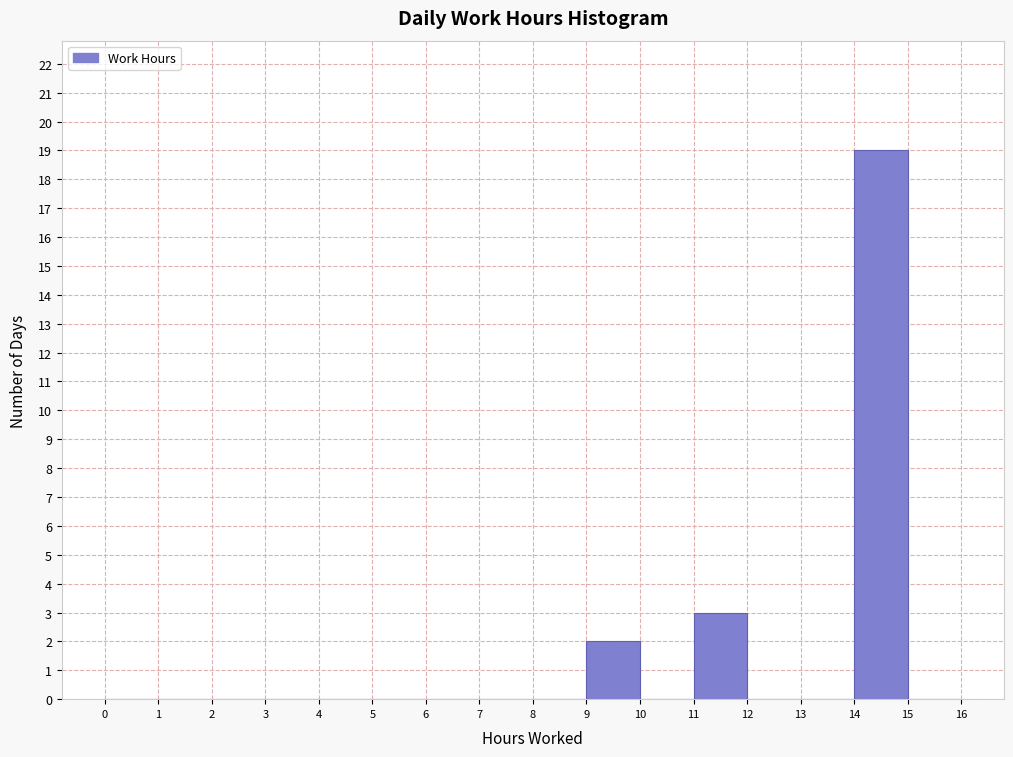

Reading left to right, list every bar in this chart as the range it spans on the x-axis followed by its height. The values are not printed on the chart, so give them approximately, as read against the axis.

0 to 1: 0
1 to 2: 0
2 to 3: 0
3 to 4: 0
4 to 5: 0
5 to 6: 0
6 to 7: 0
7 to 8: 0
8 to 9: 0
9 to 10: 2
10 to 11: 0
11 to 12: 3
12 to 13: 0
13 to 14: 0
14 to 15: 19
15 to 16: 0